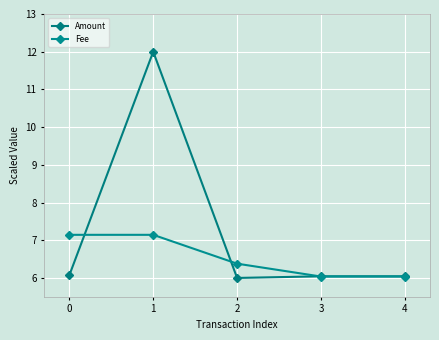

The Fee series shows 4.9 at 1. True or false?

False